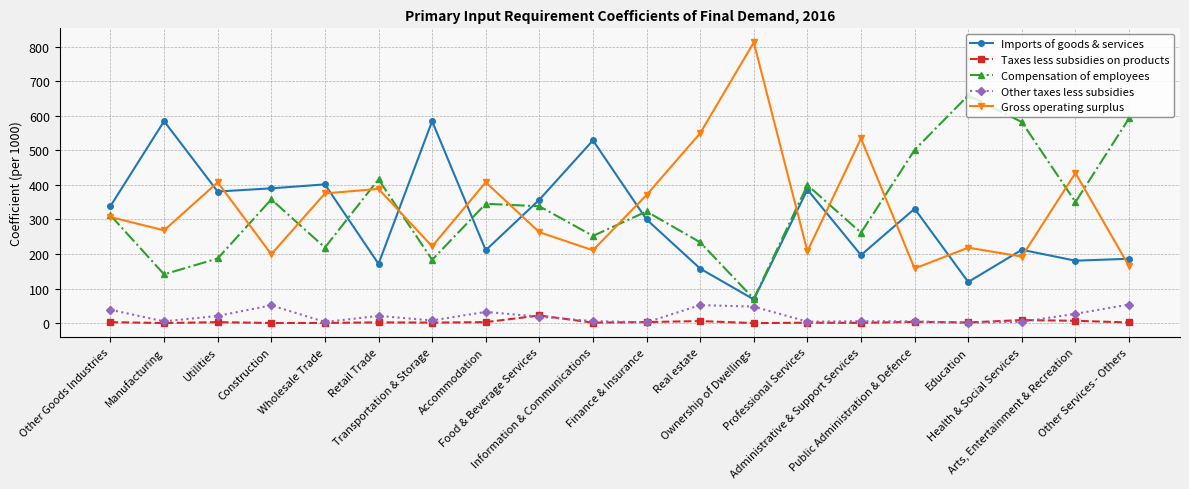

The value of Gross operating surplus at Professional Services is 300.3. True or false?

False